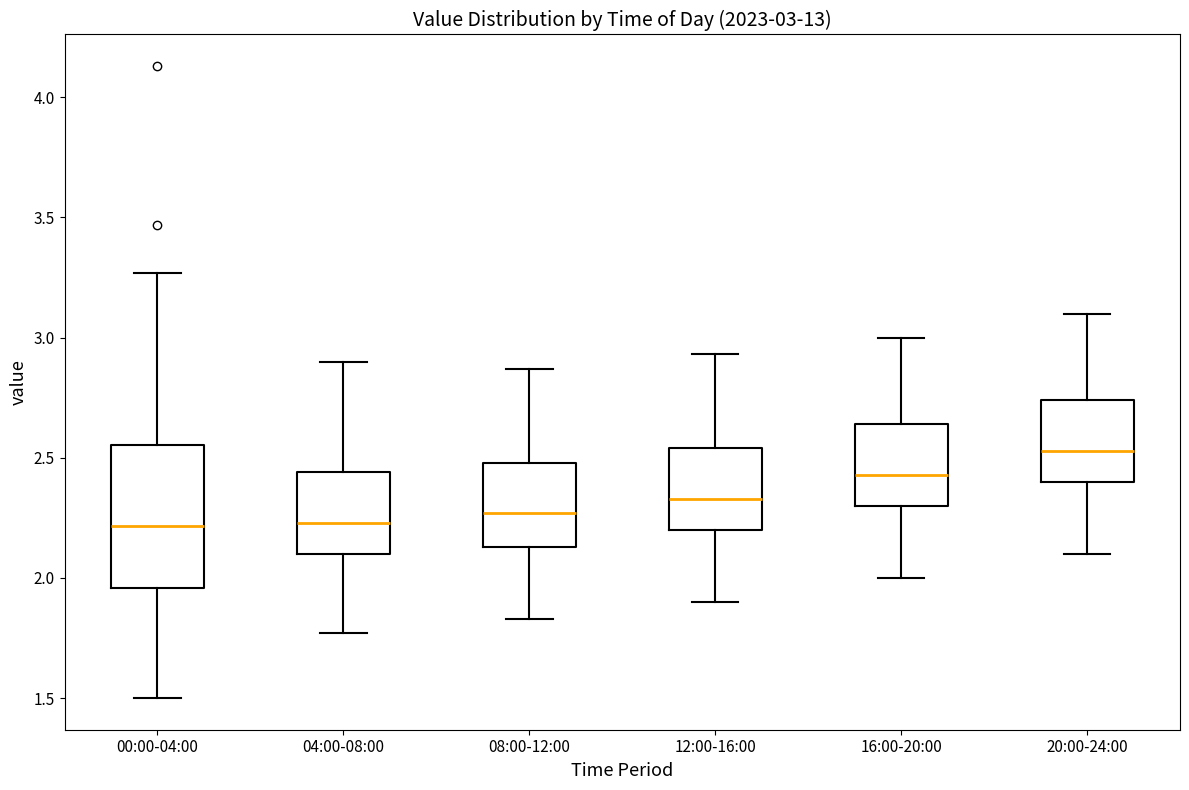

Comparing the boxes themselves (not the whiskers), which one is the tallest?

00:00-04:00